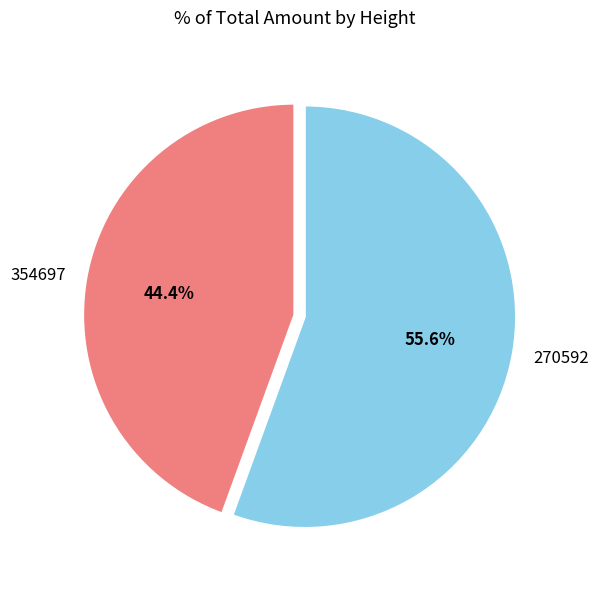

The 270592 slice represents 67% of the pie. True or false?

False